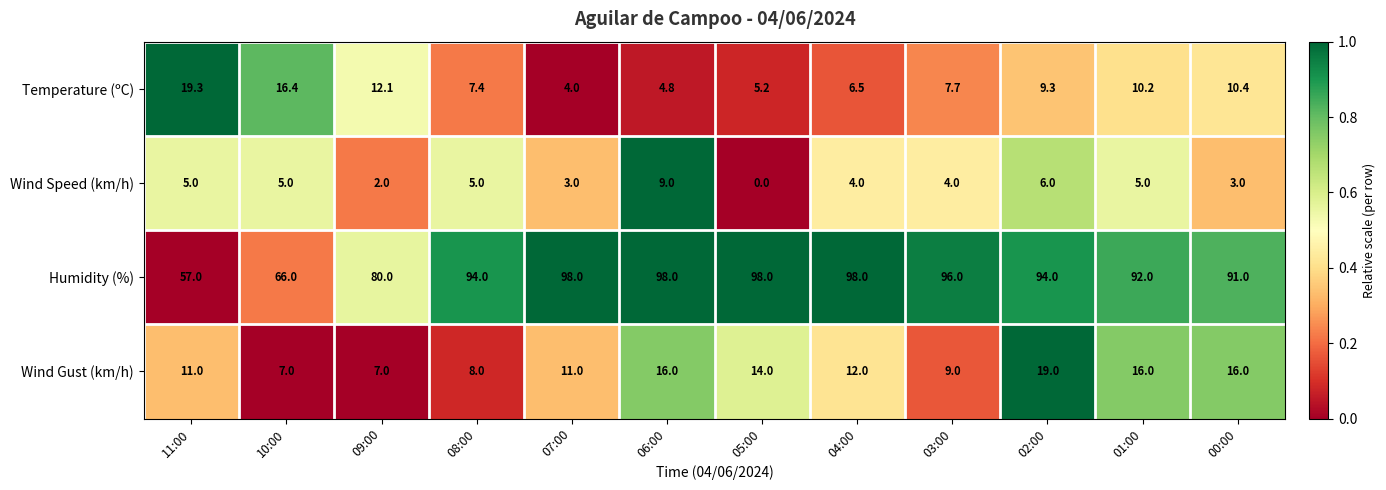

List the series in order of their peak value, lowest first.

Wind Speed (km/h), Wind Gust (km/h), Temperature (ºC), Humidity (%)